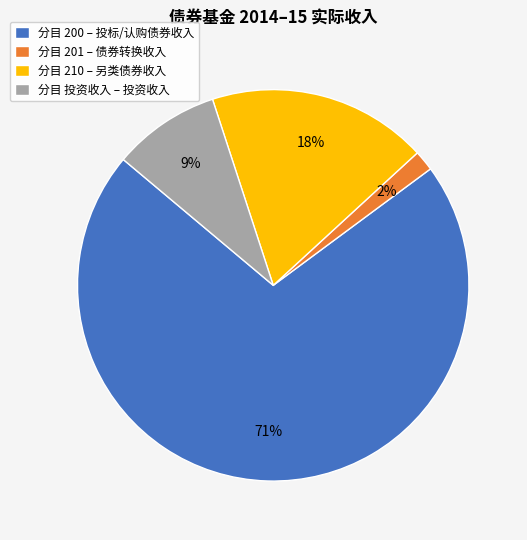

True or false: 分目 投资收入 – 投资收入 accounts for 9% of the total.

True